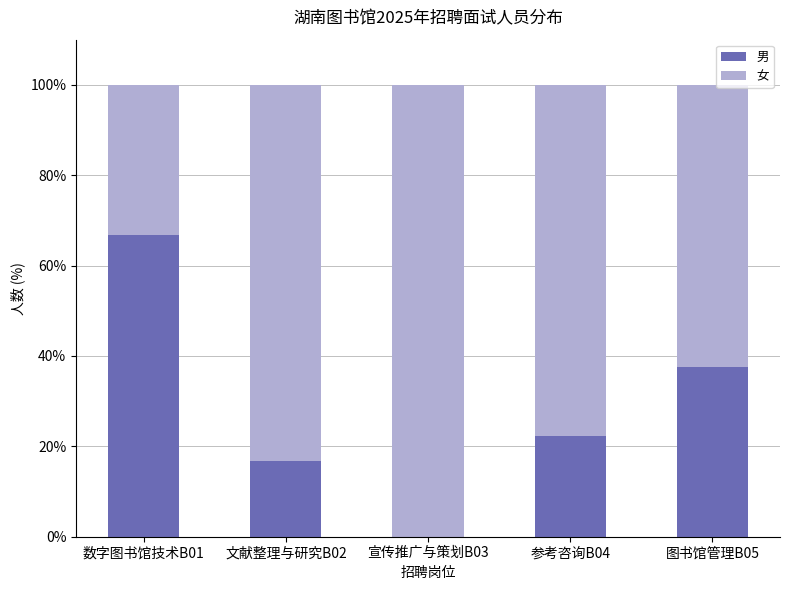

What is the total value across all series at 图书馆管理B05?

100.0